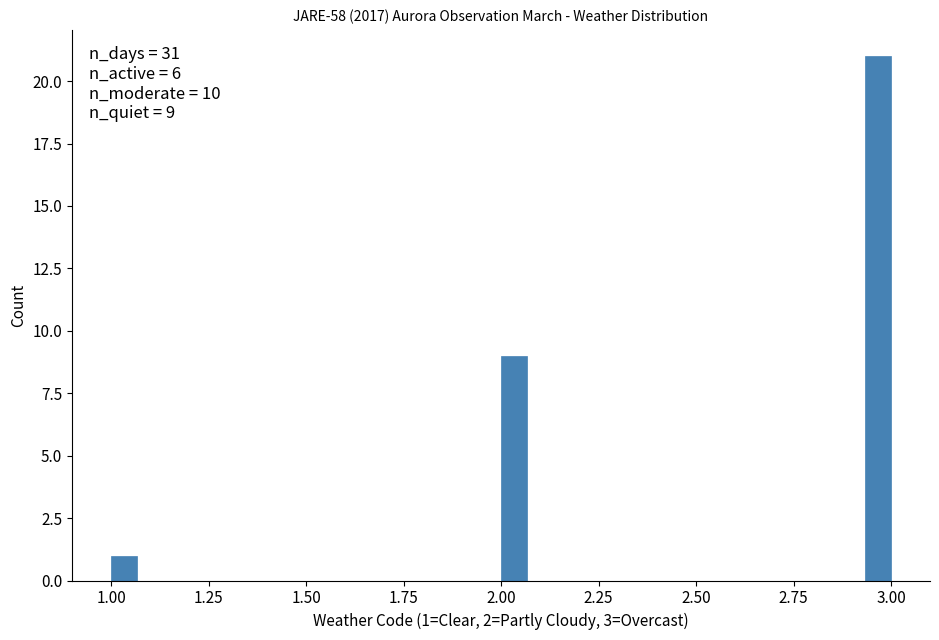

Read against the x-axis, roughly where is the centre of the tallest bar?

2.95